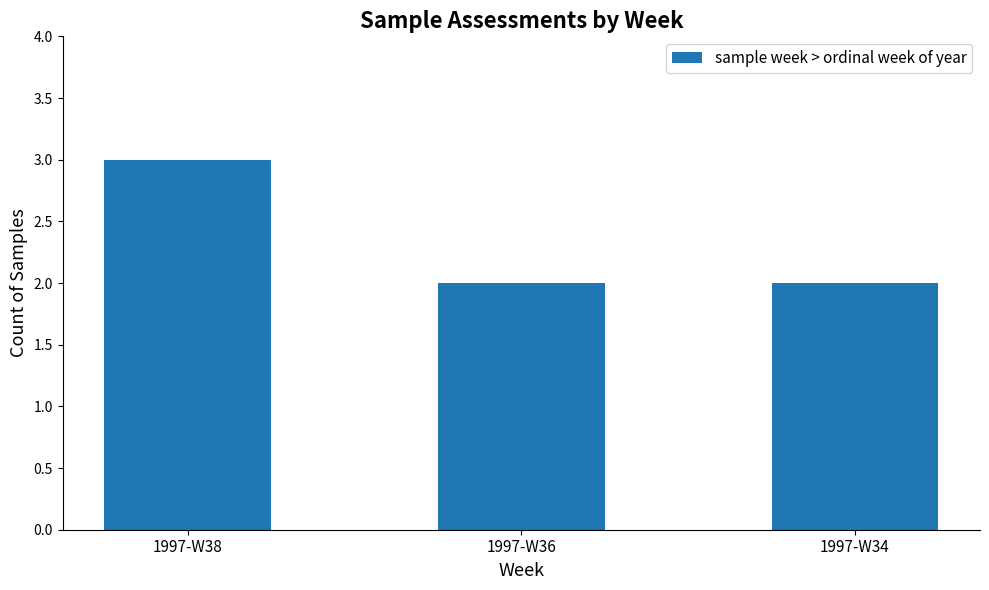

Which category has the highest value across all series?

1997-W38